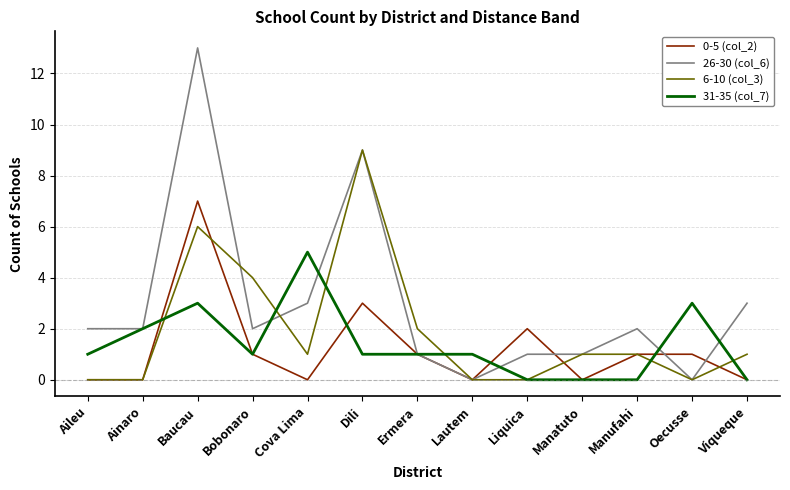

Which series has the largest range (max minus min)?

26-30 (col_6)